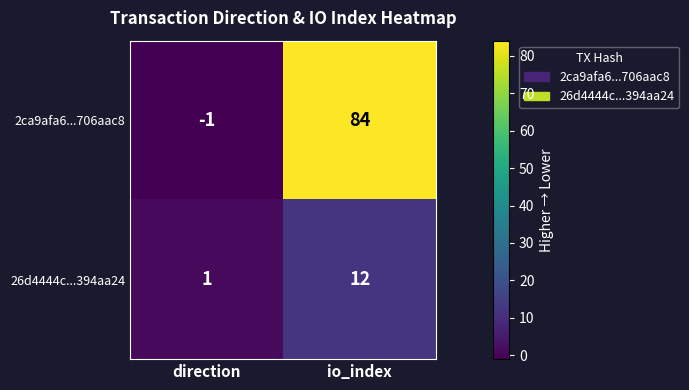

What is the sum of all 2ca9afa6...706aac8 values?

83